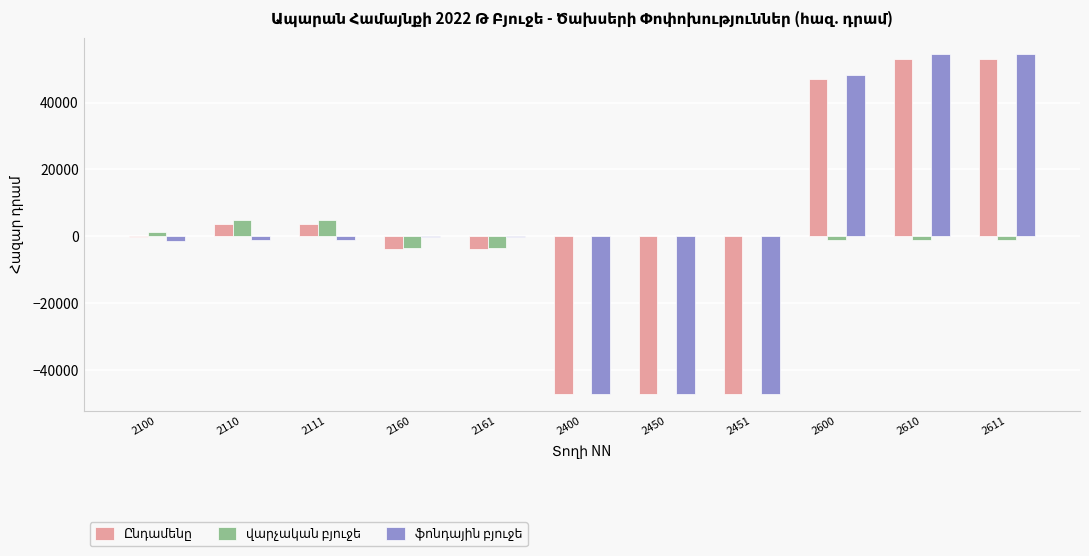

What is the maximum value shown in the chart?

54421.5